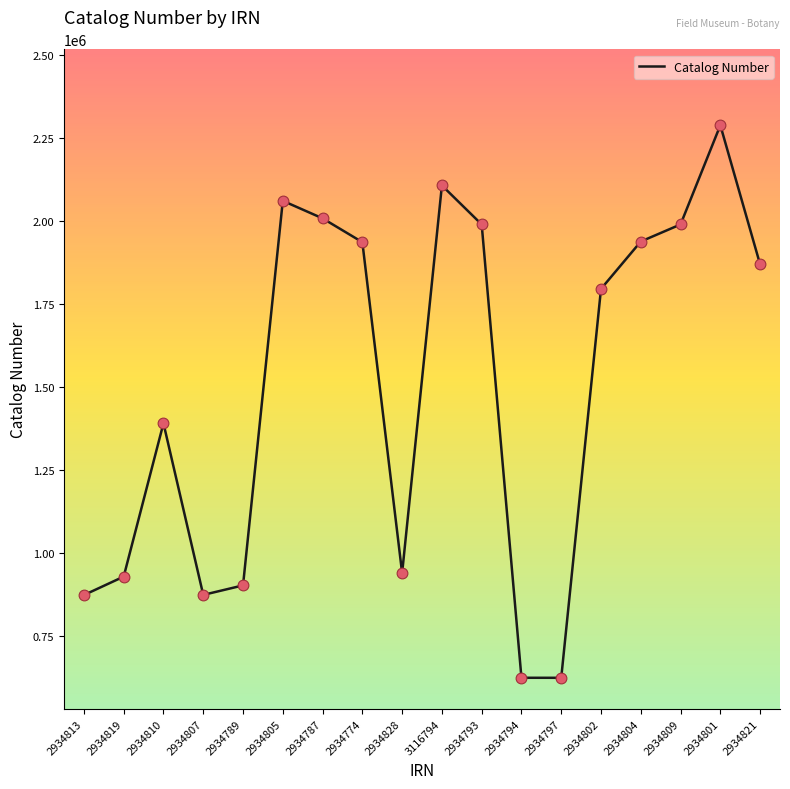

What is the ratio of the value at 2934797 to the value at 2934828?

0.7